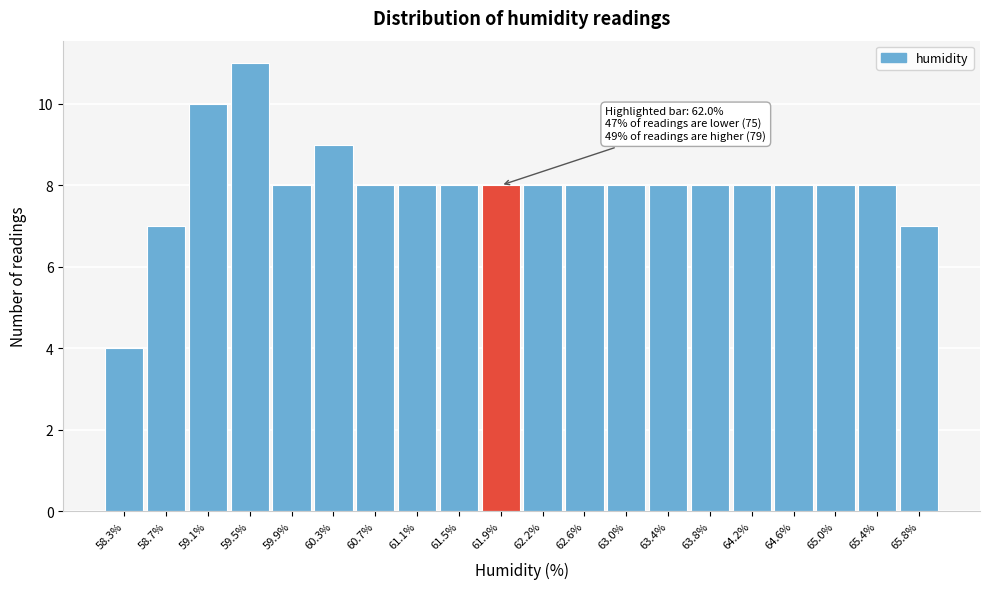

Reading left to right, transcribe all the data shown in this chart.

58.3%=4	58.7%=7	59.1%=10	59.5%=11	59.9%=8	60.3%=9	60.7%=8	61.1%=8	61.5%=8	61.9%=8	62.2%=8	62.6%=8	63.0%=8	63.4%=8	63.8%=8	64.2%=8	64.6%=8	65.0%=8	65.4%=8	65.8%=7